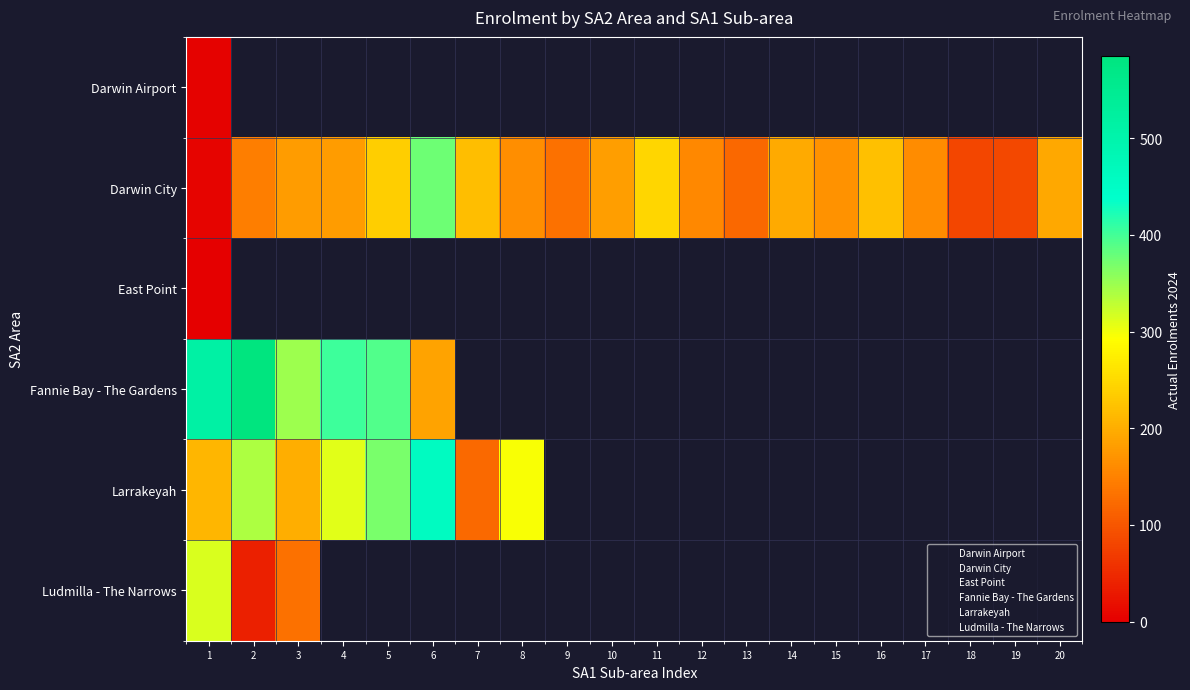

Is the value of Ludmilla - The Narrows at 15 greater than the value of Fannie Bay - The Gardens at 20?

No